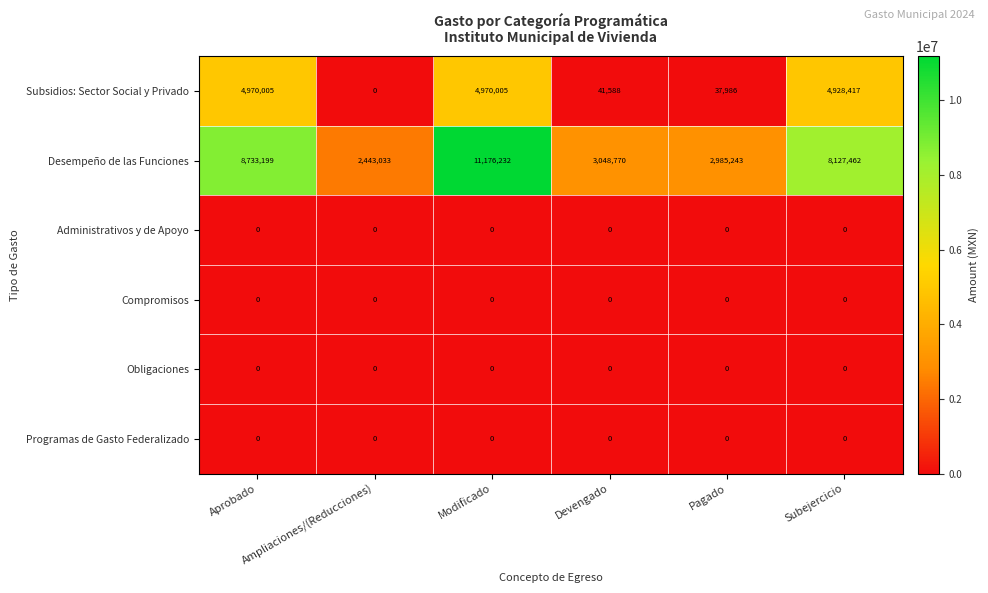

Between Aprobado and Pagado, which series saw the biggest shift?

Desempeño de las Funciones